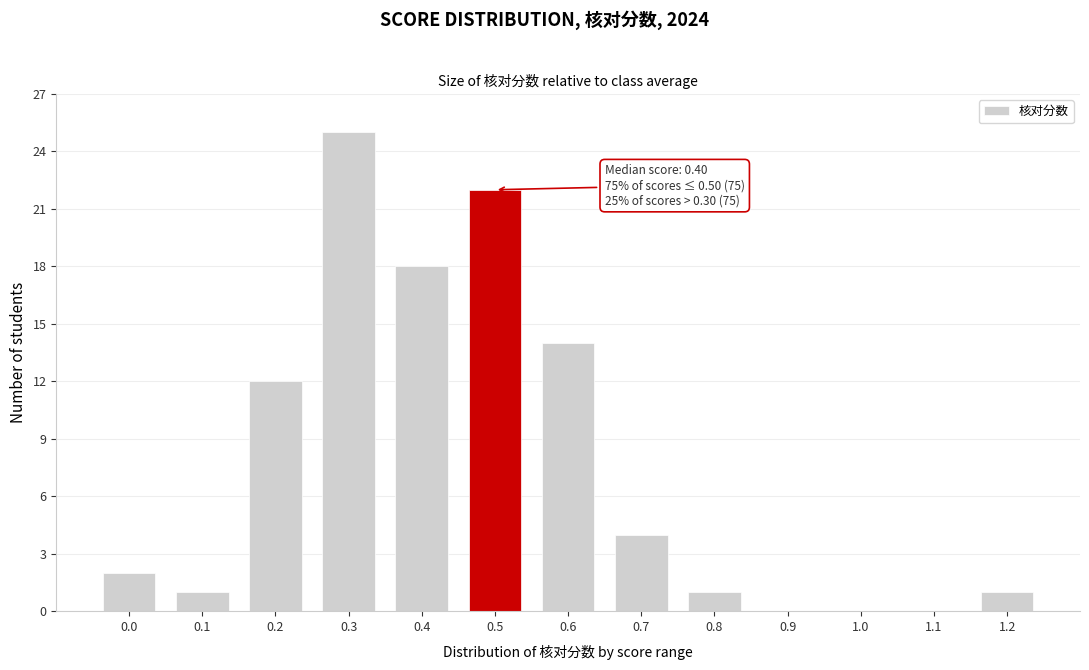

Reading left to right, what are all the values shown in this chart?

0.0=2	0.1=1	0.2=12	0.3=25	0.4=18	0.5=22	0.6=14	0.7=4	0.8=1	0.9=0	1.0=0	1.1=0	1.2=1